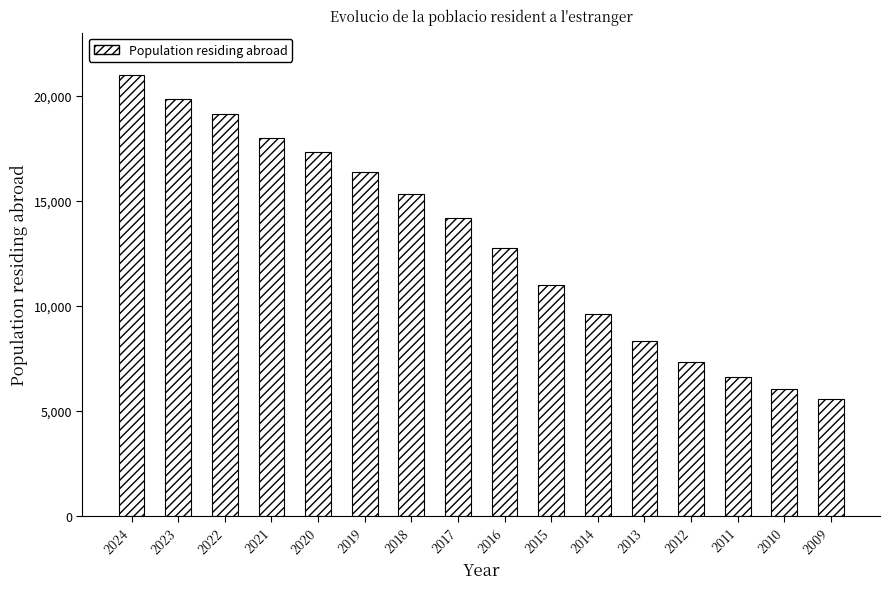

Which category has the highest value across all series?

2024